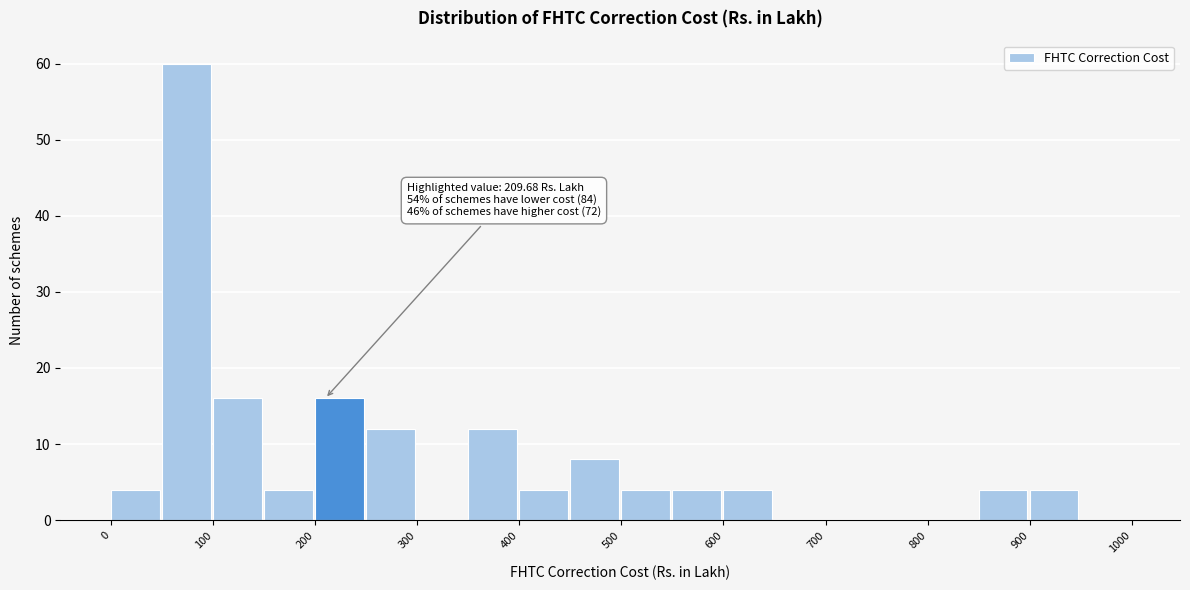

Which range on the x-axis has the tallest bar?

50 to 100